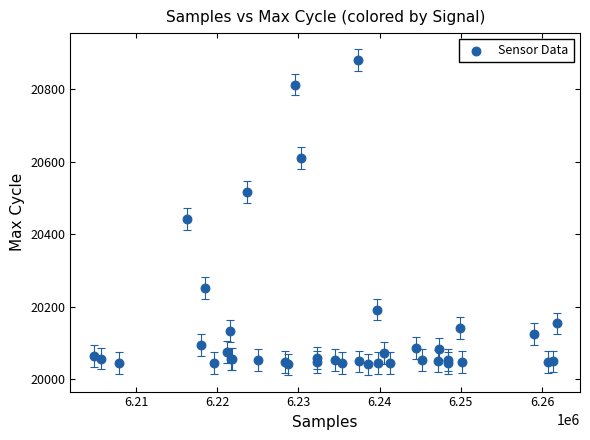

What Y value in the scatter plot is closest to 20460?

20442